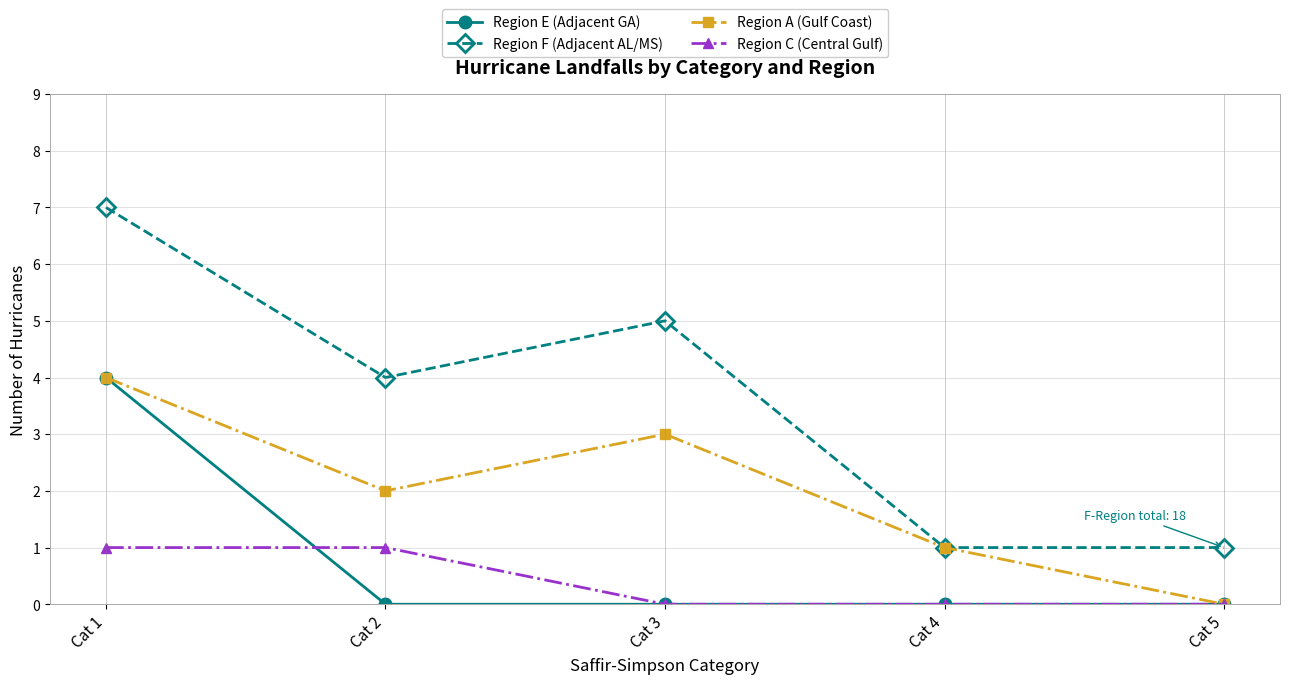

True or false: Region F (Adjacent AL/MS) and Region C (Central Gulf) cross at least once.

False